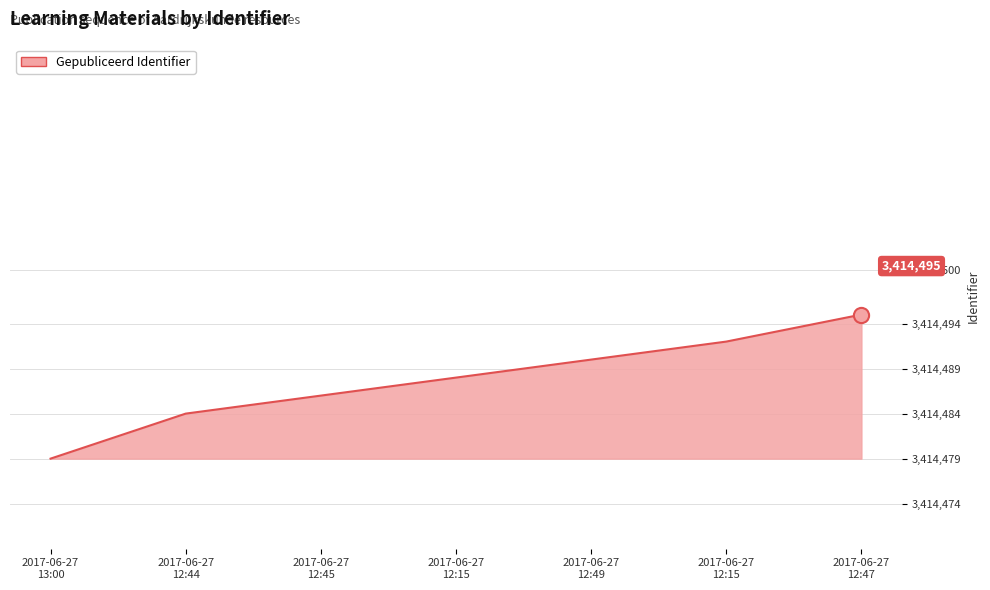

What is the change in value from 2017-06-27
12:49 to 2017-06-27
12:15?

+2